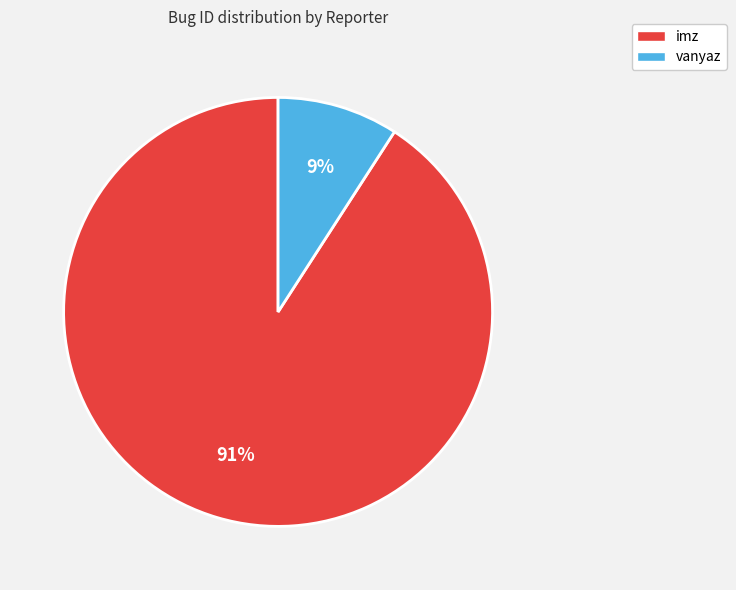

Which slice is the smallest?

vanyaz